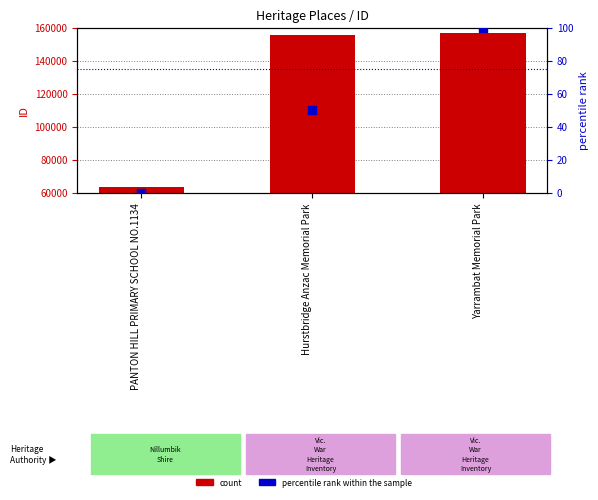

Which series contains the highest Y value?

ID (count)